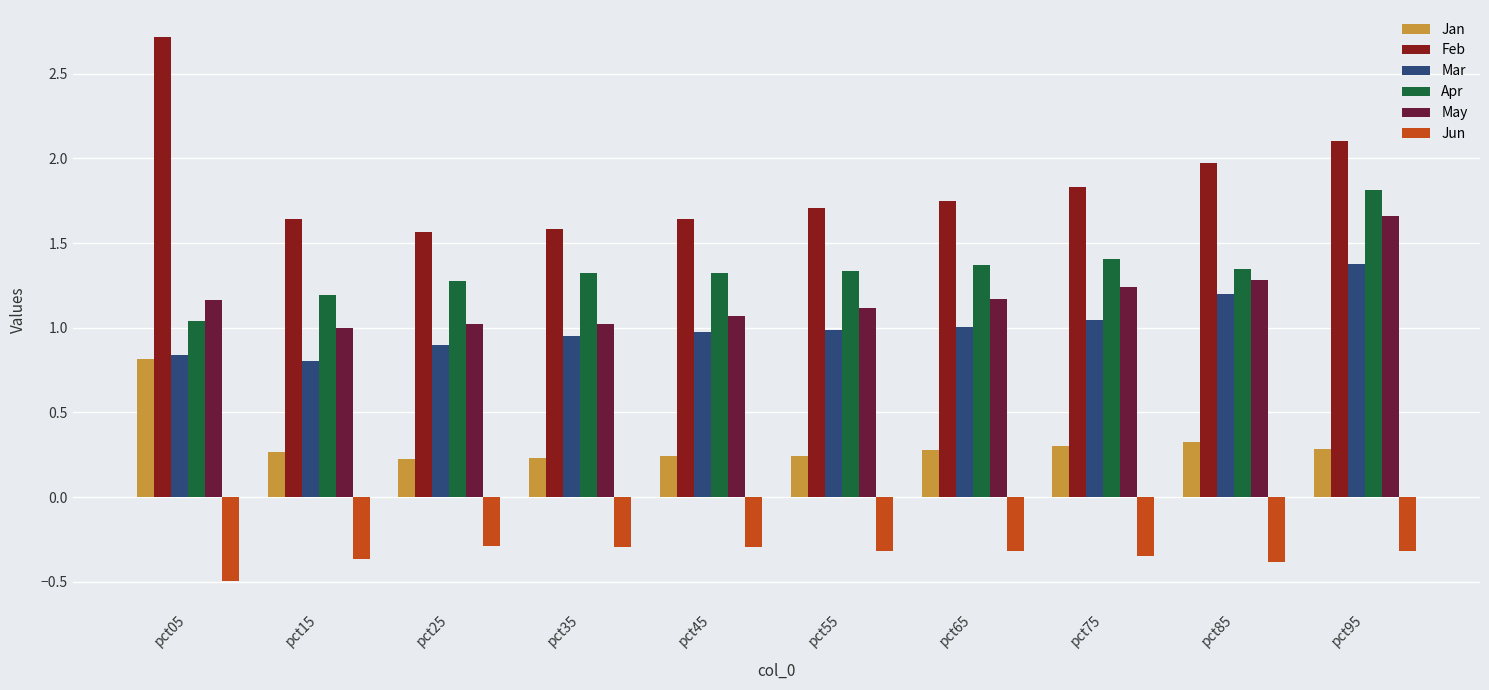

What is the value of the Jan bar at the 7th from the left?

0.3